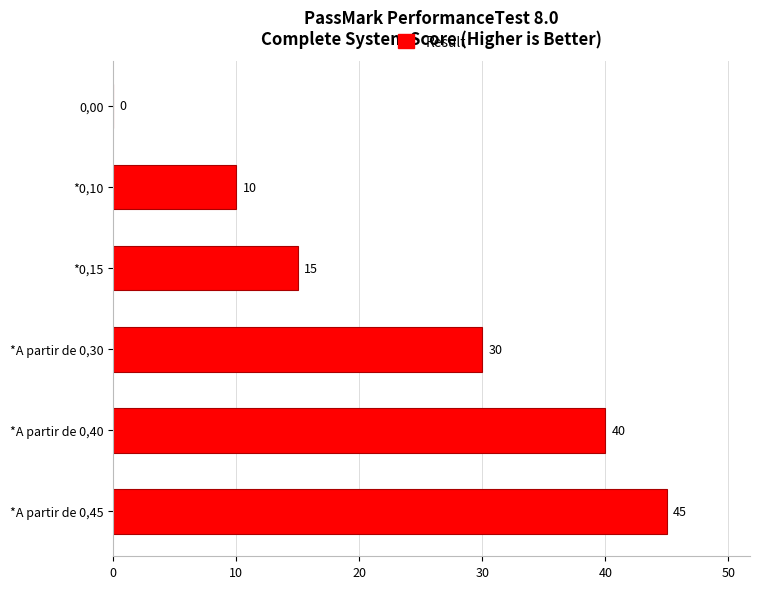

The chart shows a value of 10 at *0,10. True or false?

True